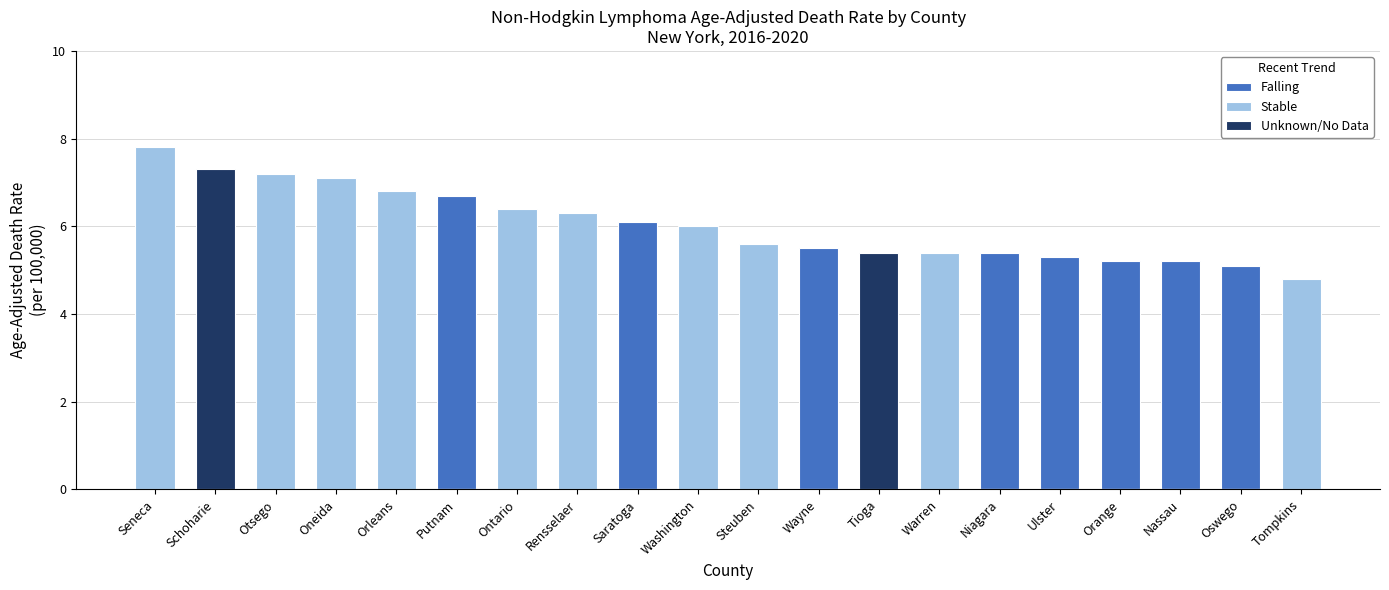

Which series has the largest total across all categories?

Stable